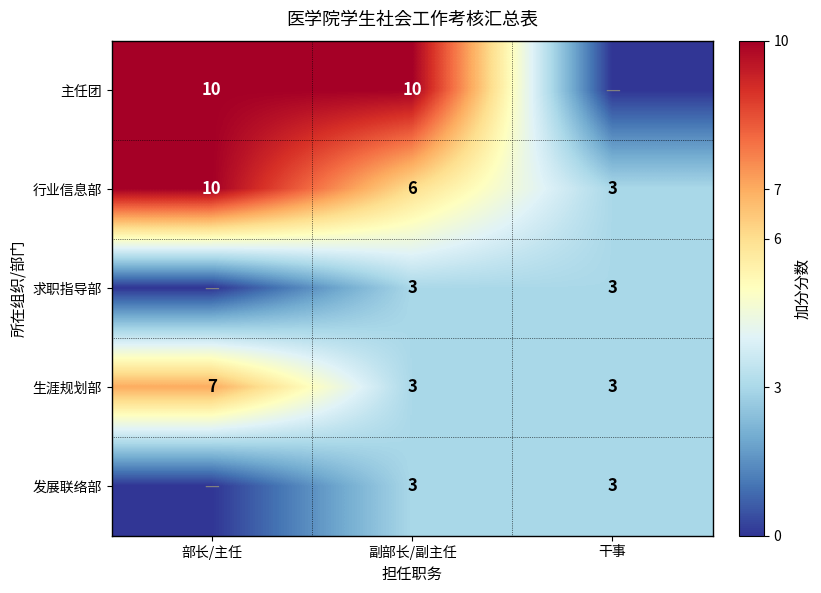

Count the number of categories in the chart.

3